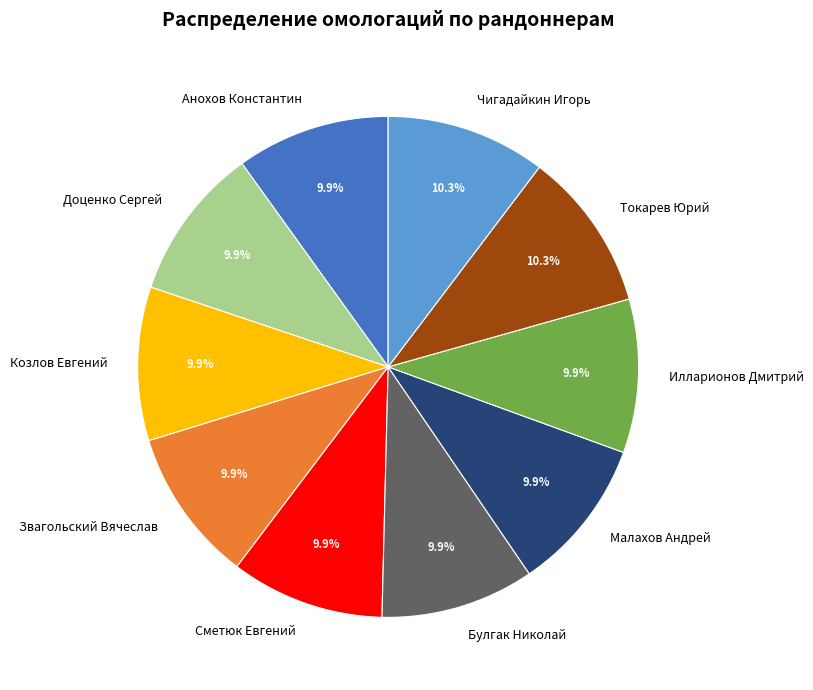

What is the ratio of the value at Звагольский Вячеслав to the value at Козлов Евгений?

1.0